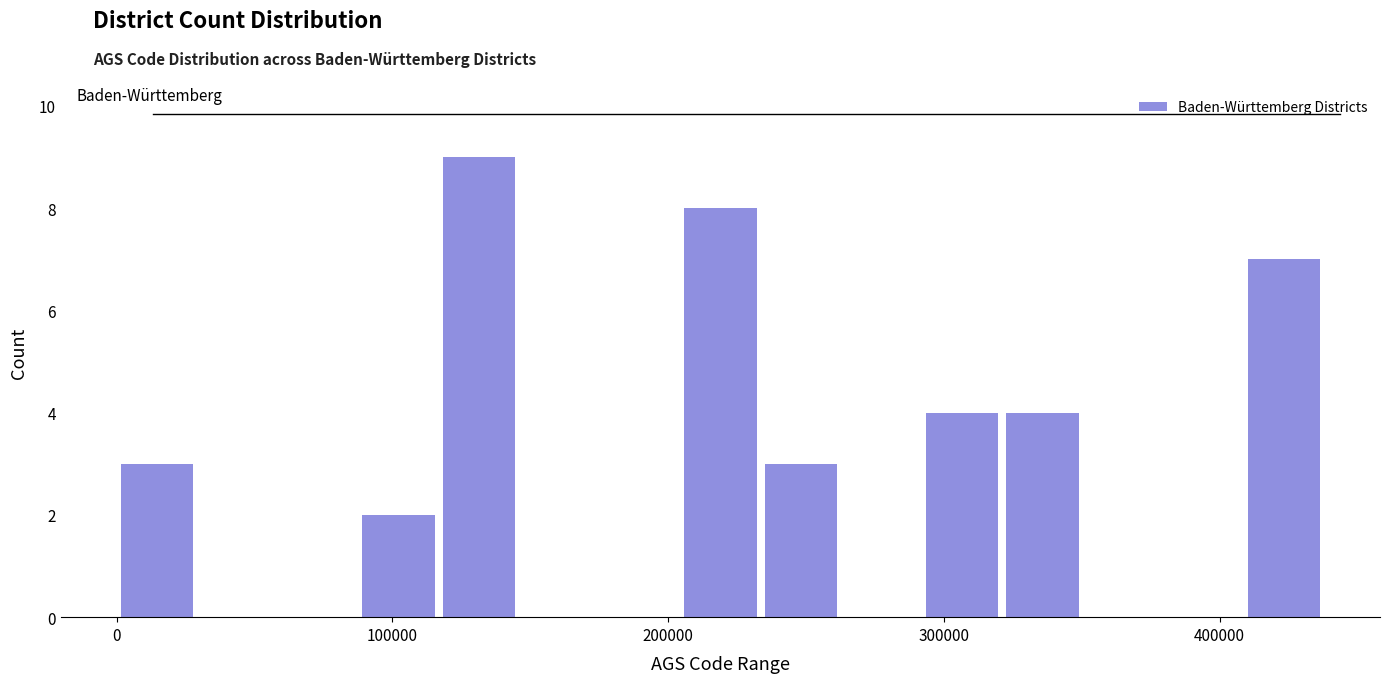

Read against the x-axis, roughly where is the centre of the tallest bar?

130000